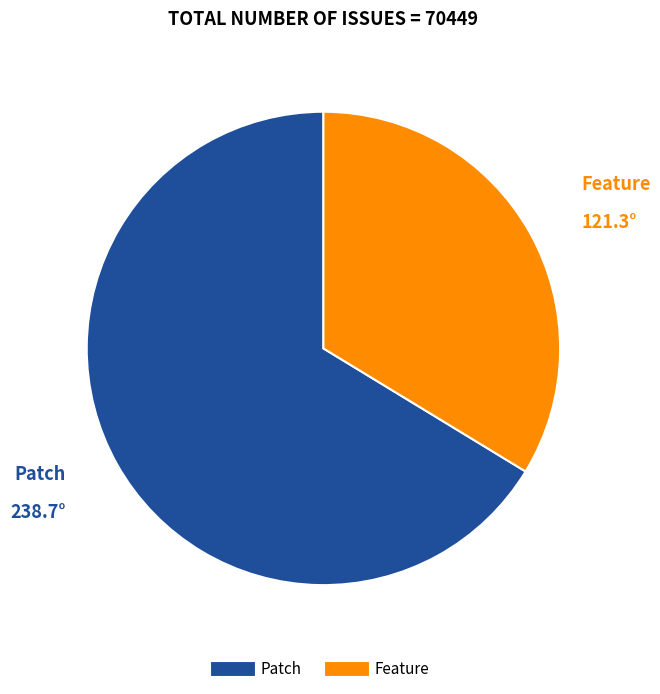

Does any single category account for the majority?

Yes